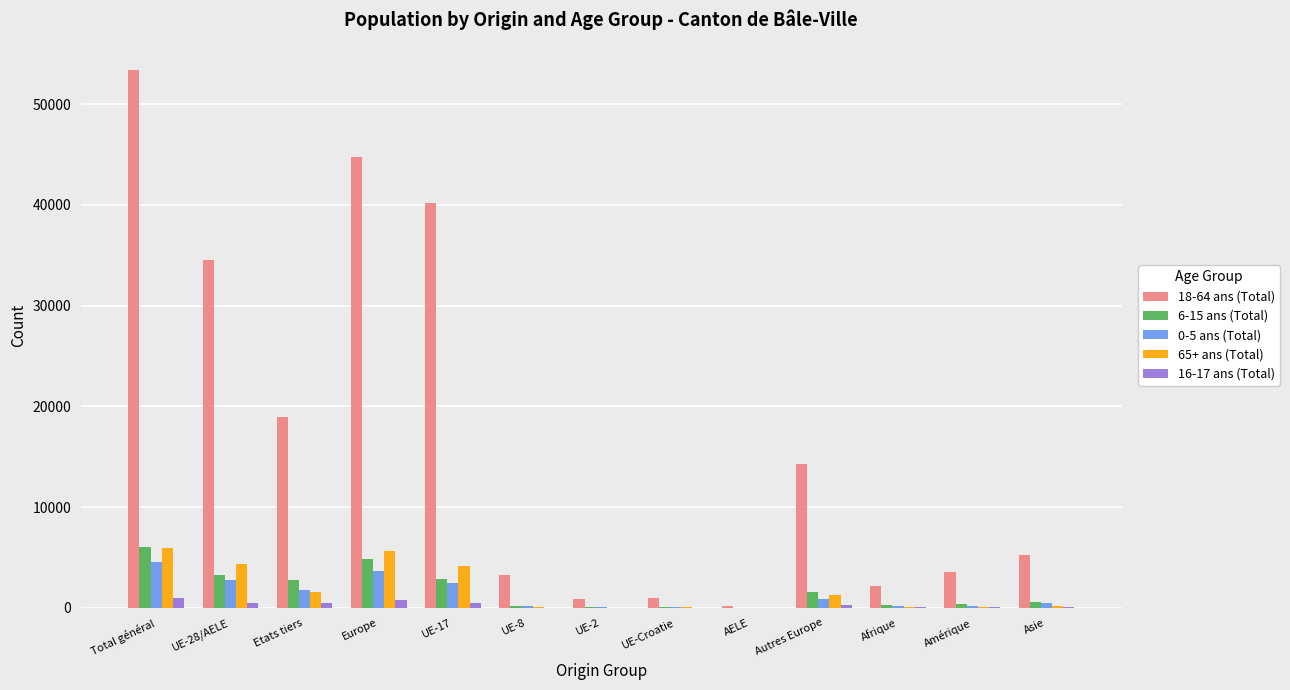

At which category is the sum across all series the highest?

Total général